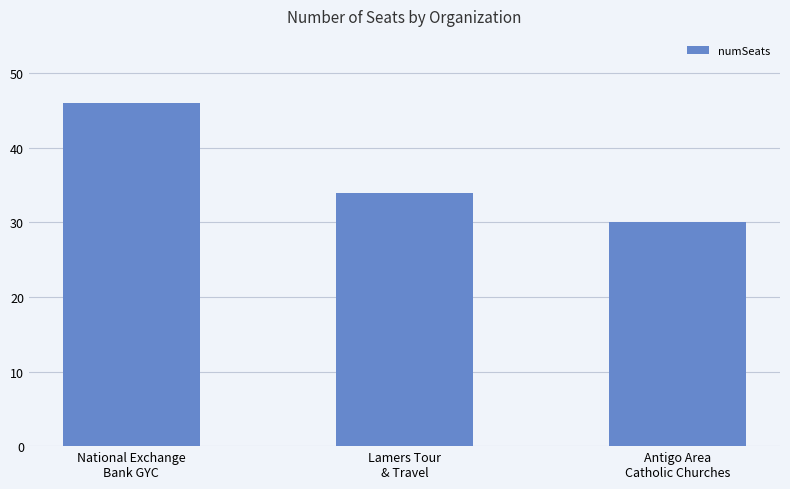

At which category does the chart reach its peak across all series?

National Exchange
Bank GYC